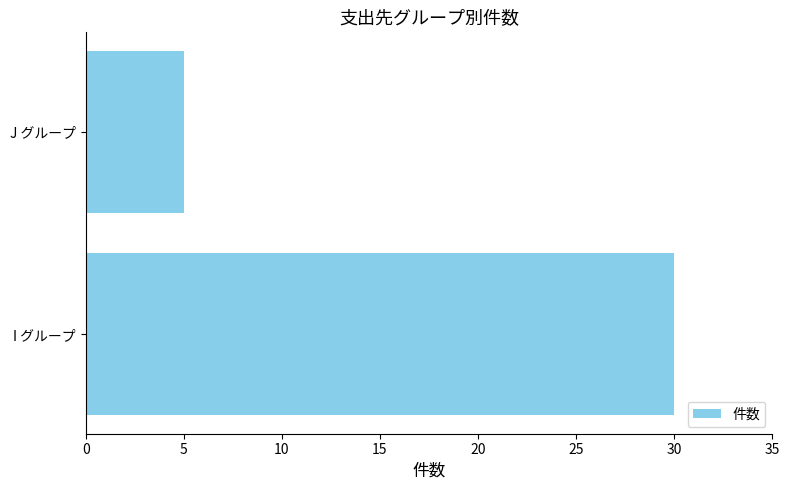

The chart shows a value of 30 at I グループ. True or false?

True